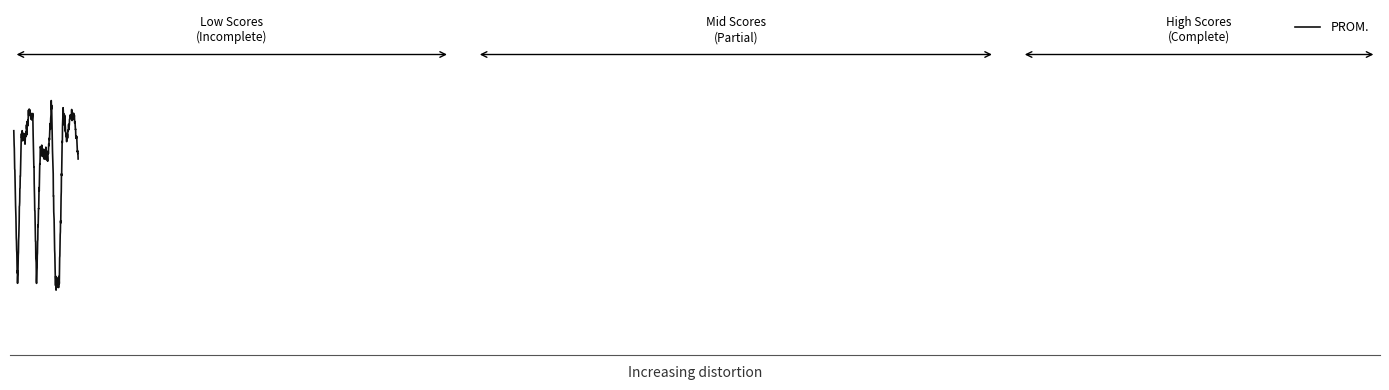

Reading left to right, transcribe all the data shown in this chart.

25.0	11.4	25.0	24.3	26.9	26.4	11.4	23.6	22.9	22.9	27.1	11.4	11.4	27.1	24.3	26.4	26.4	22.9